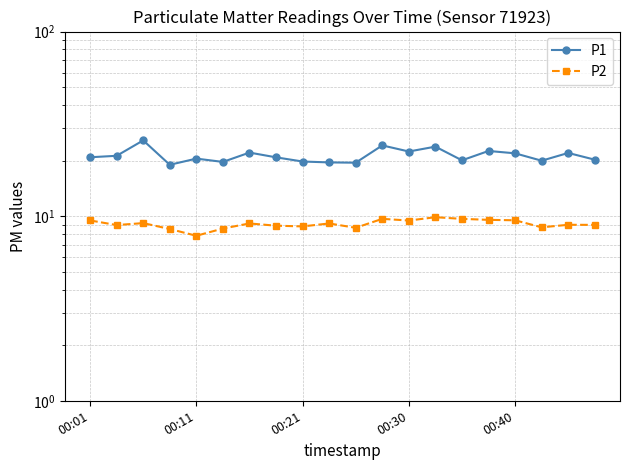

How many values in the P2 series are below 9?

10